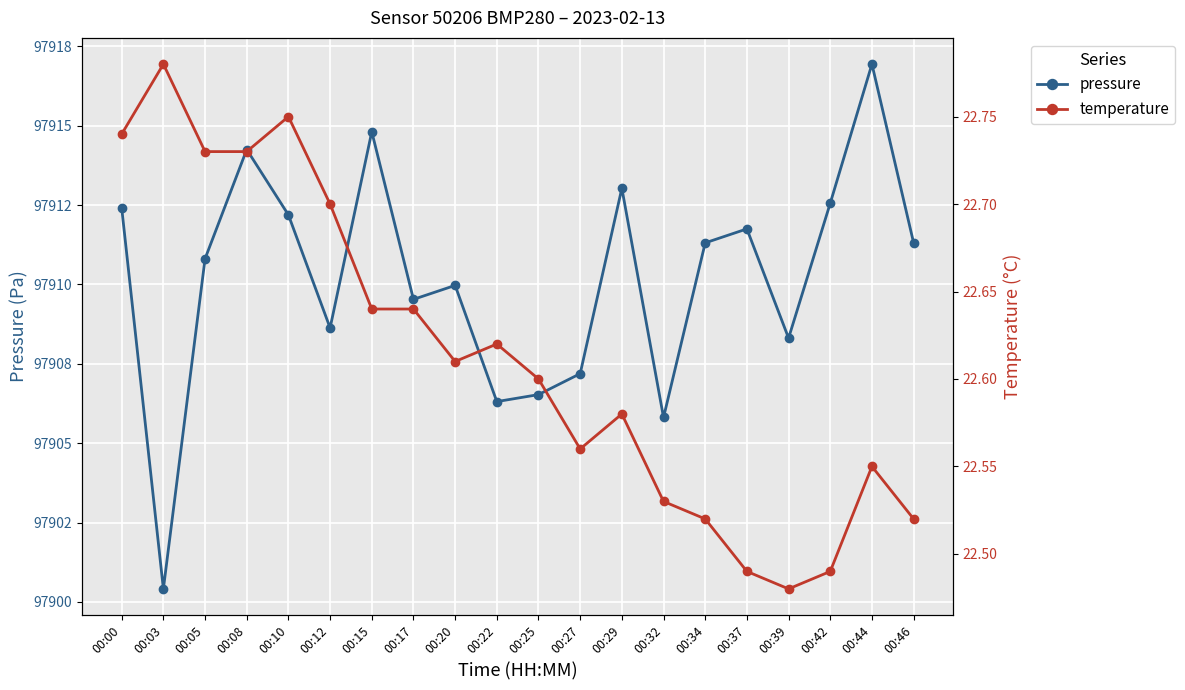

True or false: temperature and pressure cross at least once.

False